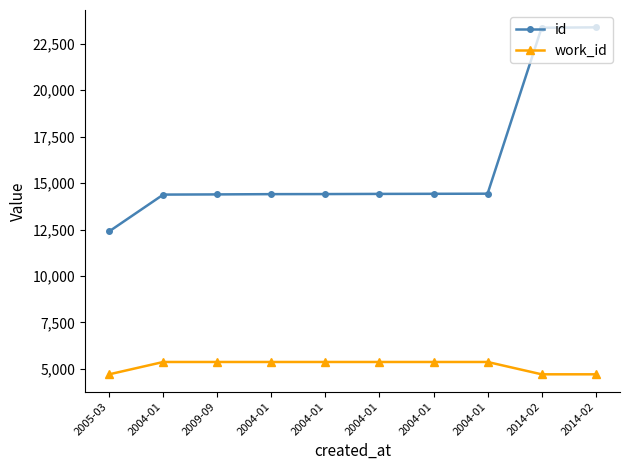

List the series in order of their peak value, highest first.

id, work_id